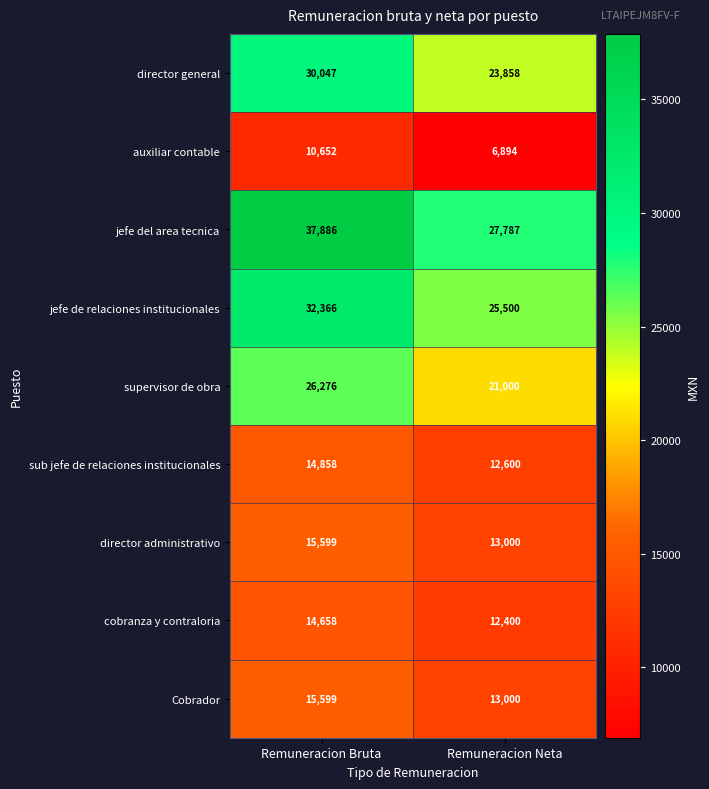

At which category is the sum across all series the highest?

Remuneracion Bruta